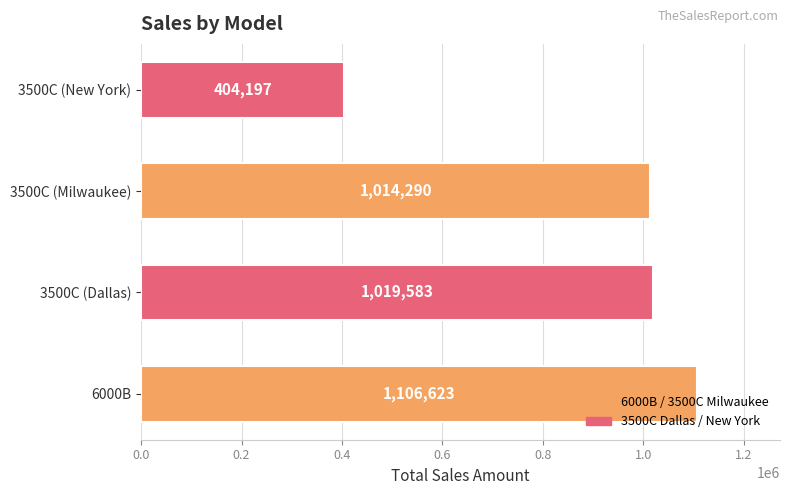

List the labels in order of value, smallest first.

3500C (New York), 3500C (Milwaukee), 3500C (Dallas), 6000B